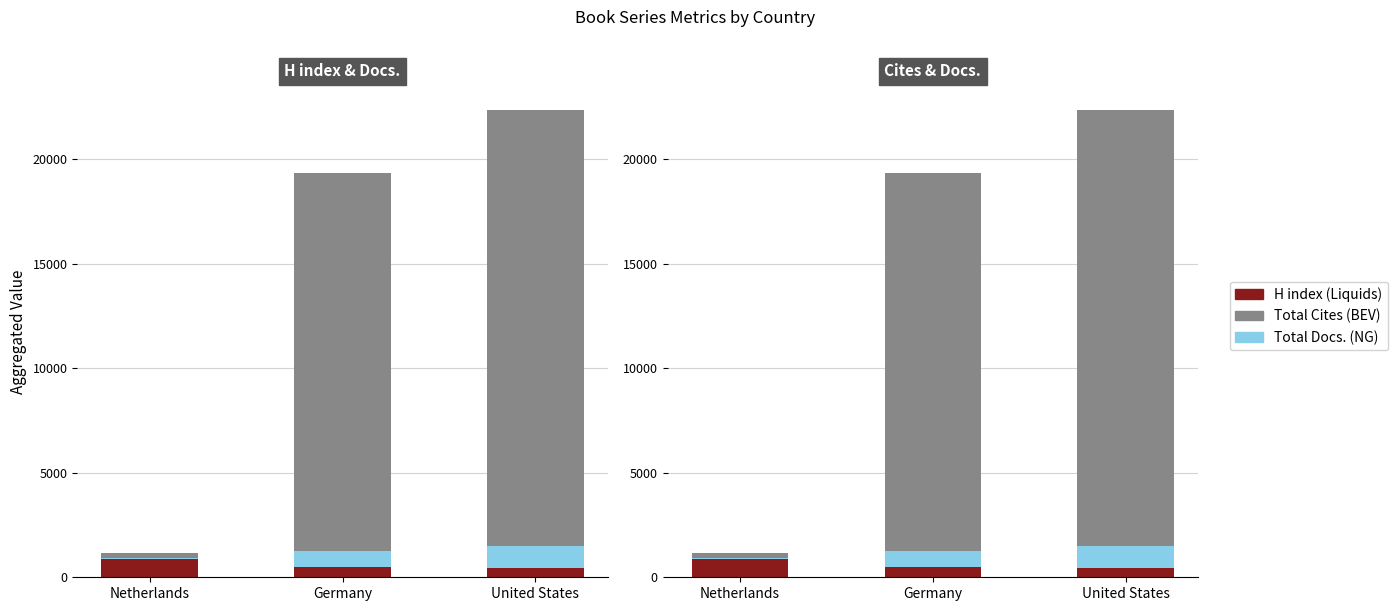

Does the chart contain stacked bars?

No